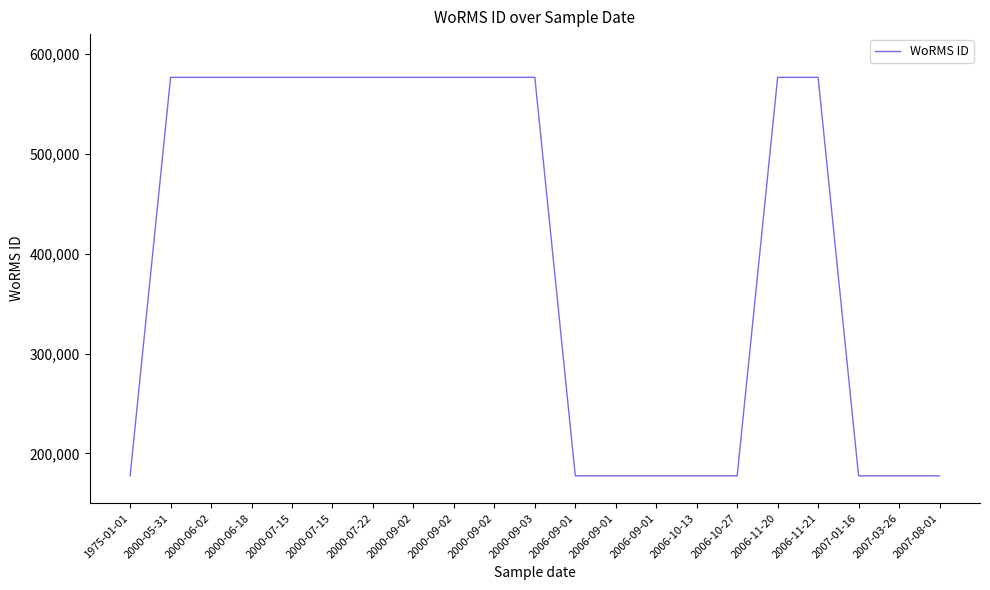

Does the chart display data point markers on the line(s)?

No